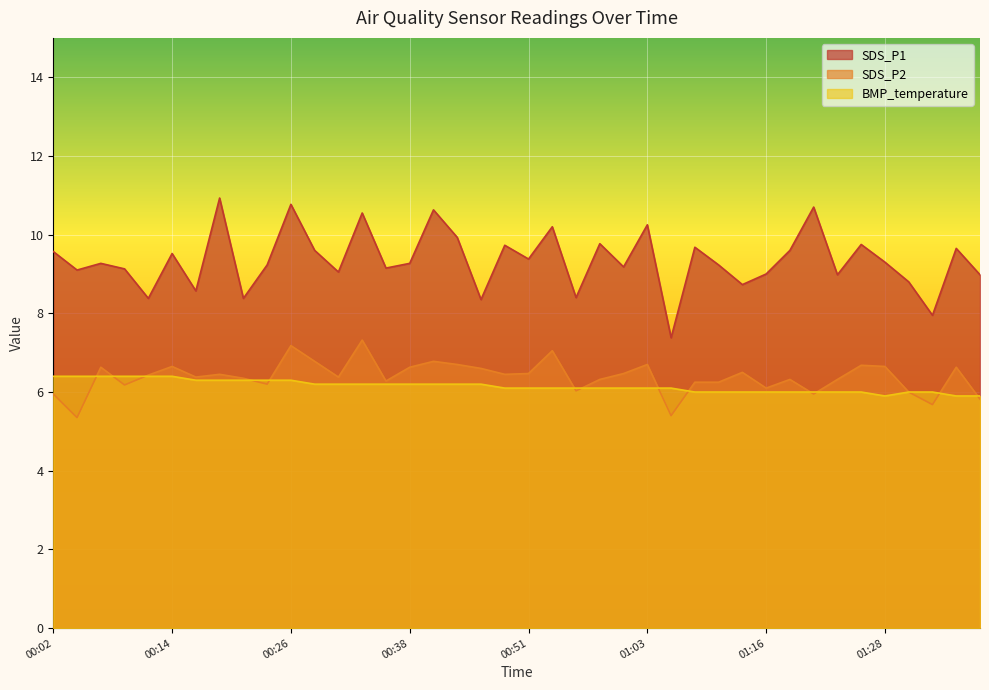

The SDS_P2 series shows 2.1 at 00:46. True or false?

False